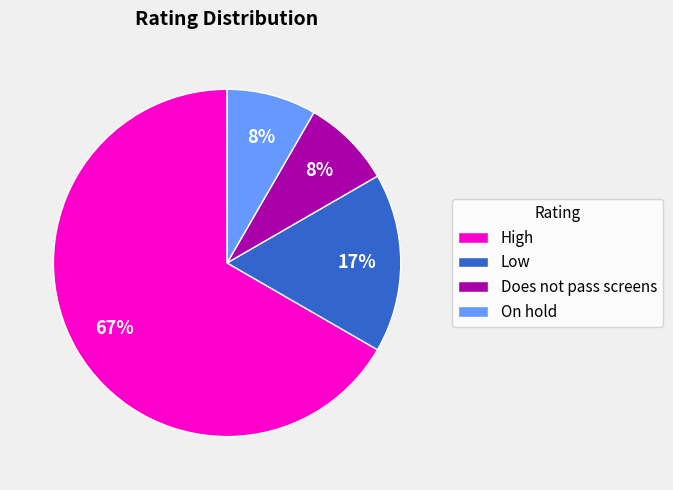

Is On hold the majority of the pie?

No